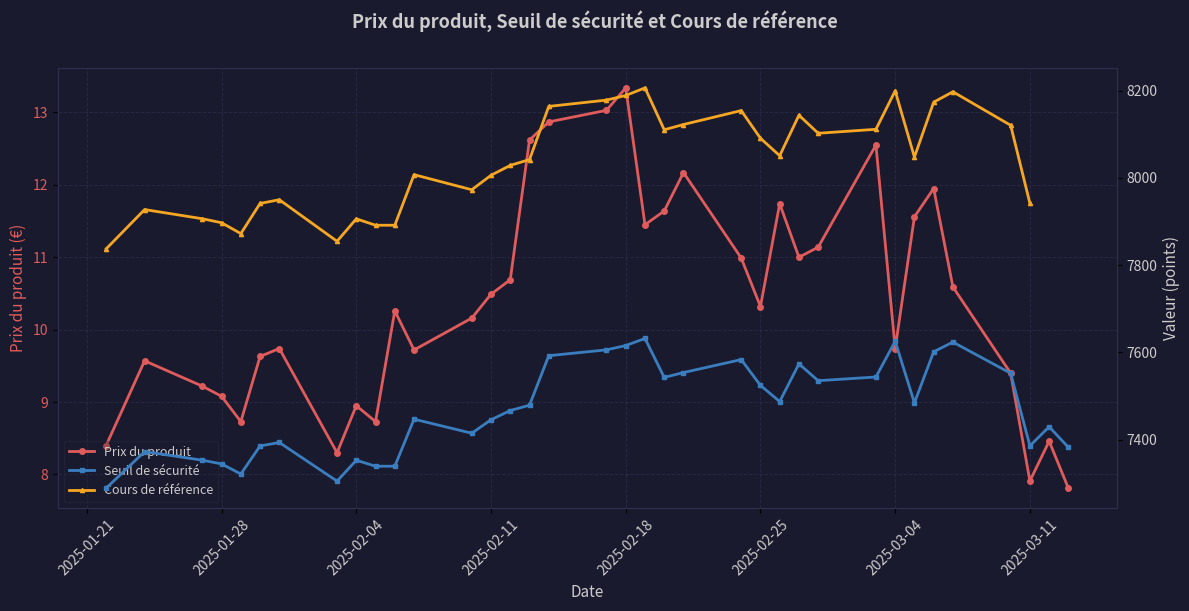

What is the minimum value for Prix du produit?

7.8